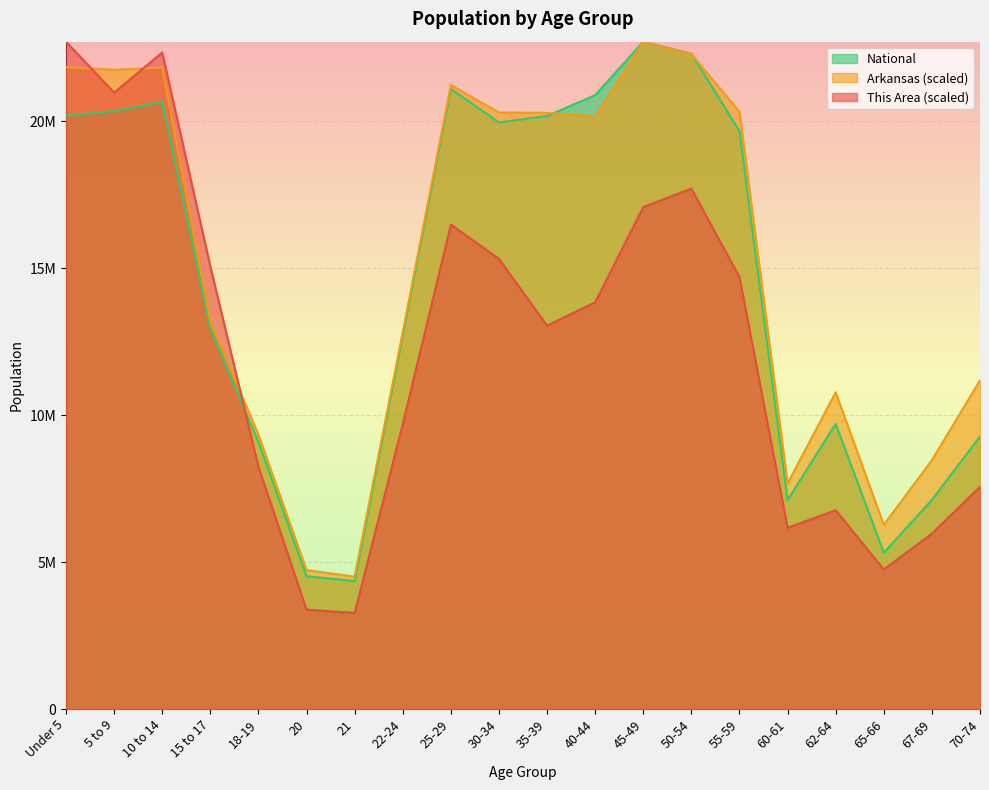

What are all the series names shown in the legend?

National, Arkansas (scaled), This Area (scaled)